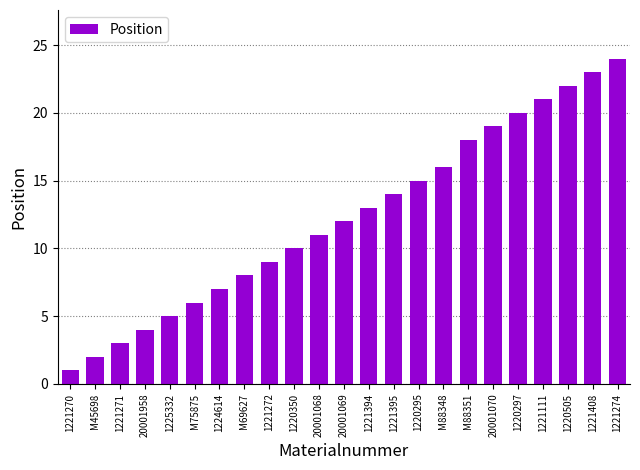

Reading left to right, extract all data points from this chart.

1221270=1	M45698=2	1221271=3	20001958=4	1225332=5	M75875=6	1224614=7	M69627=8	1221272=9	1220350=10	20001068=11	20001069=12	1221394=13	1221395=14	1220295=15	M88348=16	M88351=18	20001070=19	1220297=20	1221111=21	1220505=22	1221408=23	1221274=24